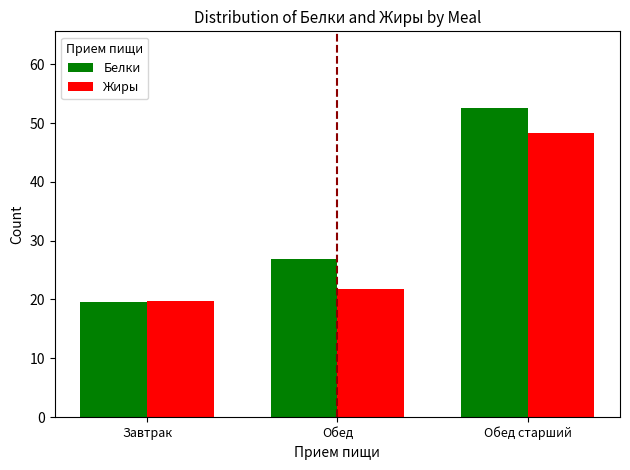

Between Завтрак and Обед, which series saw the biggest shift?

Белки